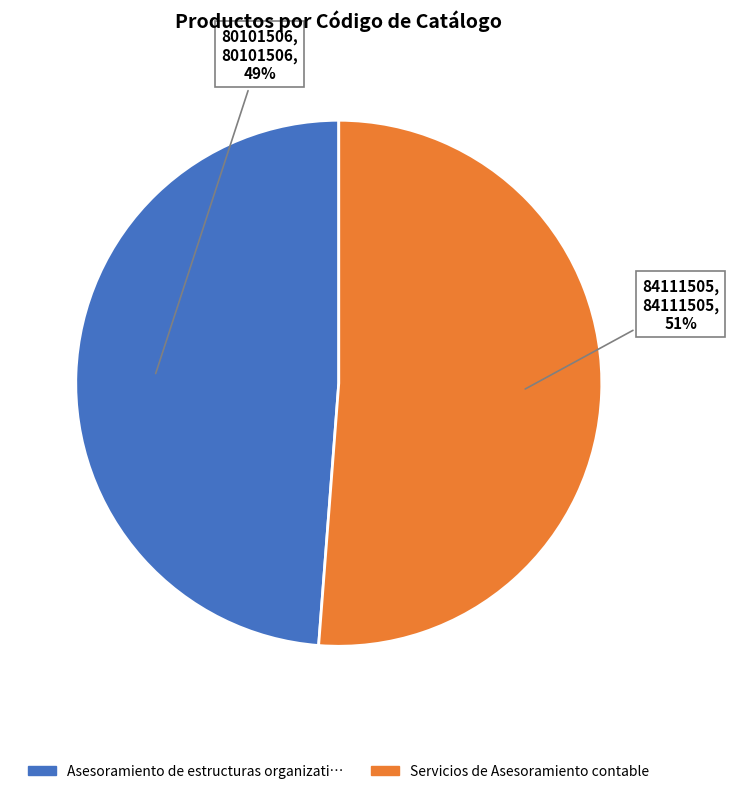

Is it true that Servicios de Asesoramiento contable is 46% of the pie?

False